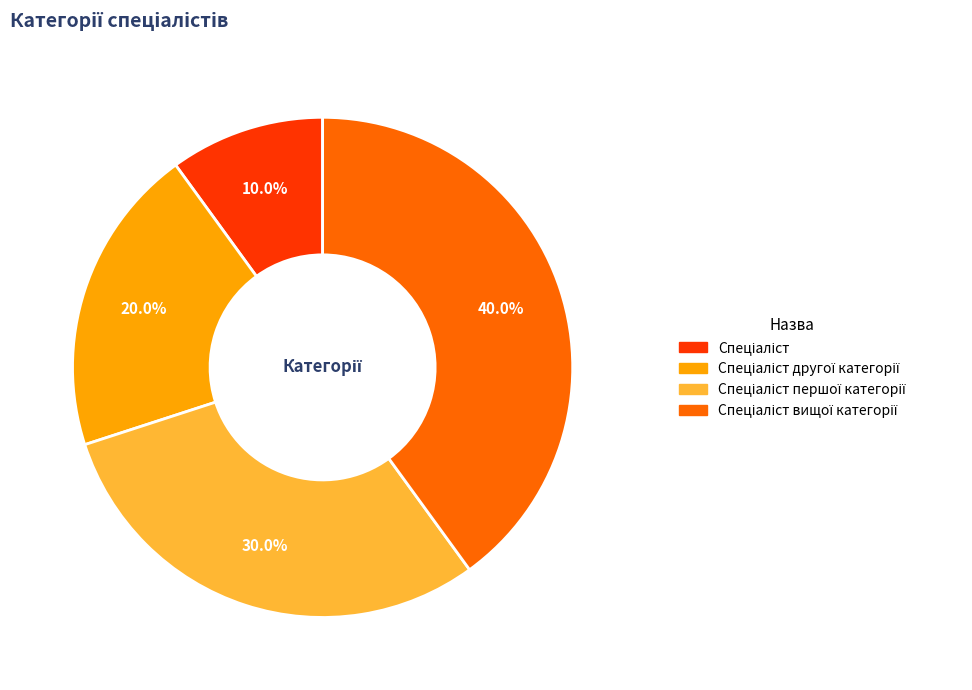

Is there any slice that represents more than half of the pie?

No